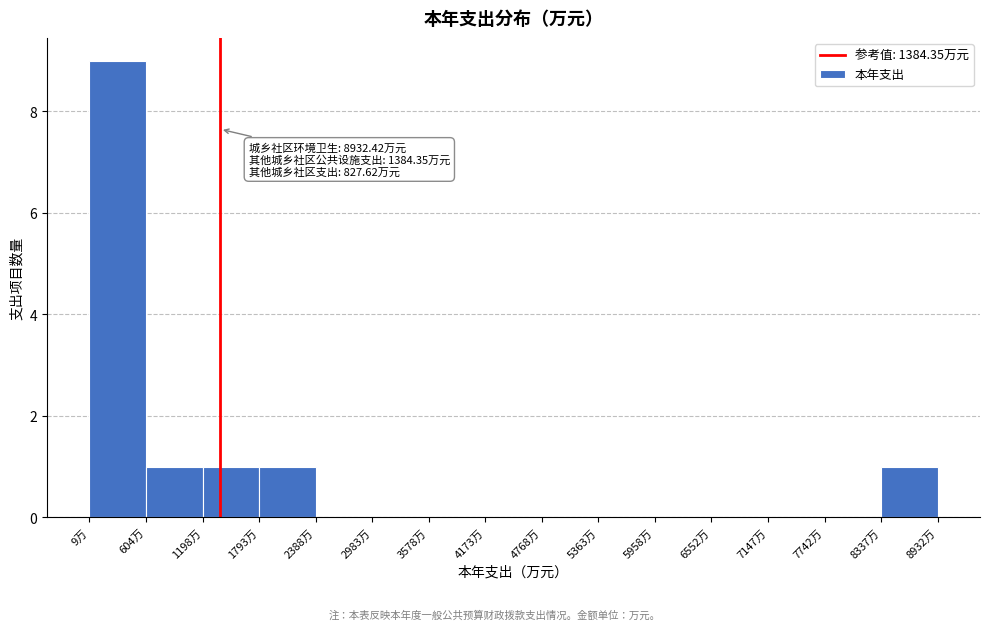

Which range on the x-axis has the tallest bar?

0 to 600